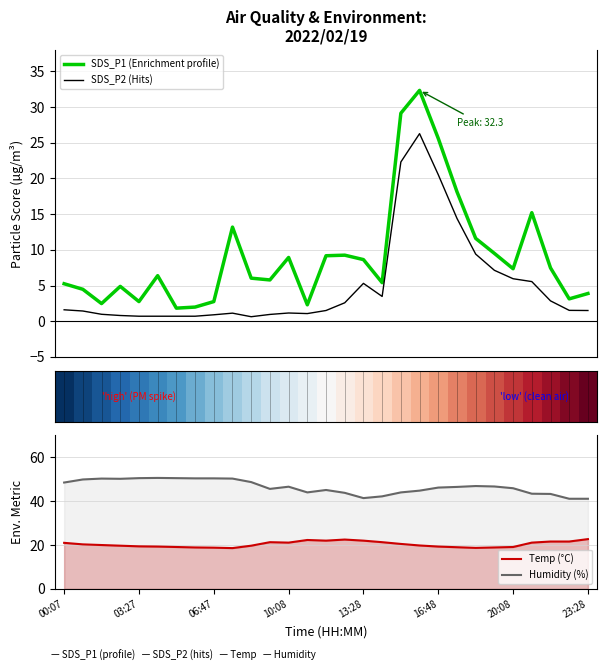

In SDS_P1 (Enrichment profile), how many points are lower than both neighbors (excluding endpoints)?

8